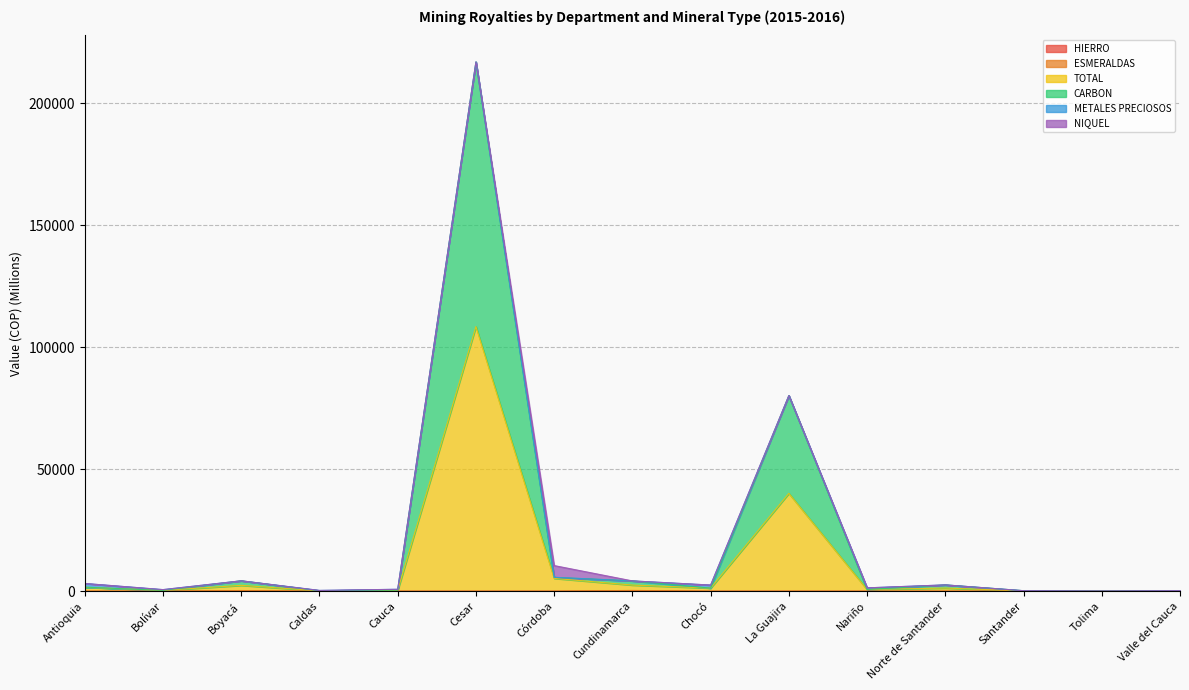

True or false: TOTAL and HIERRO intersect in this chart.

False